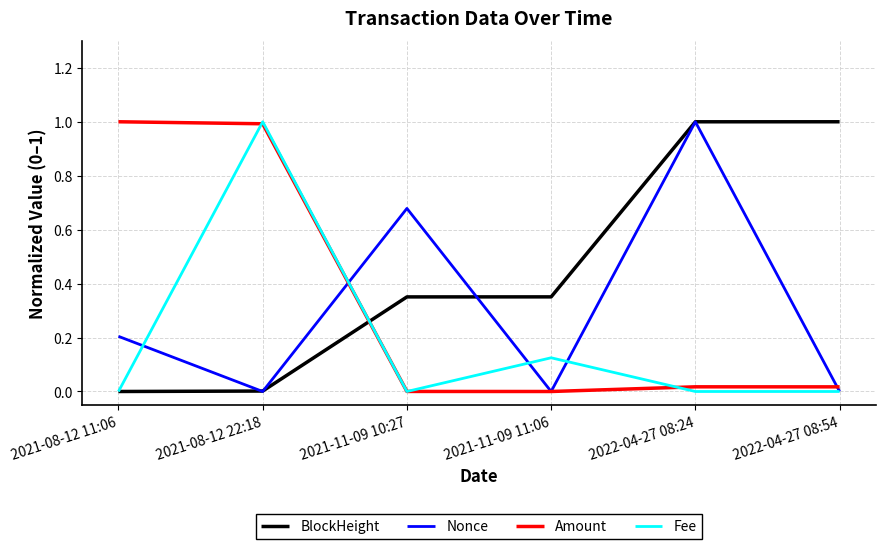

True or false: Amount has a value of 0.0 at 2021-11-09 11:06.

True